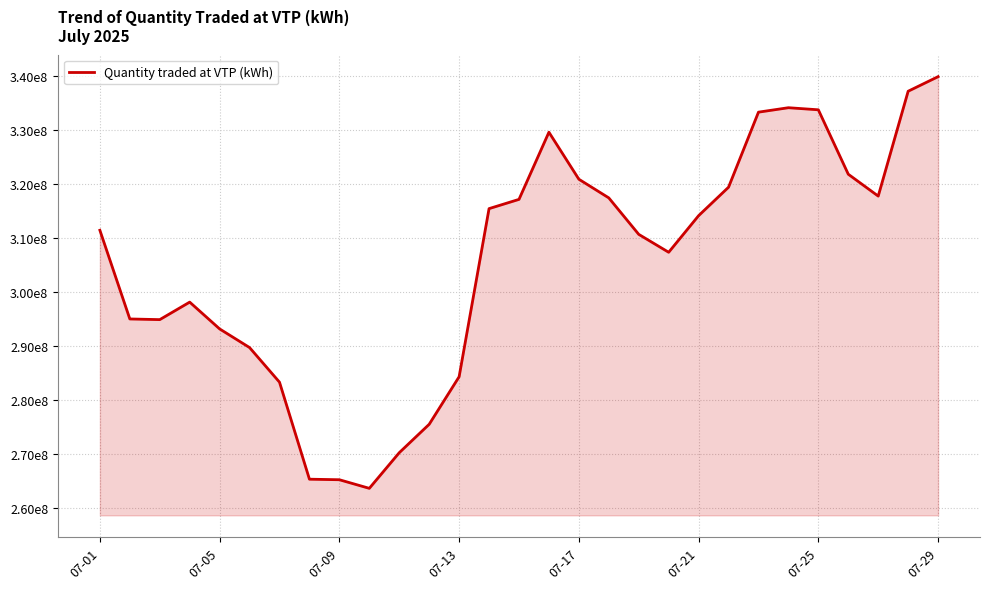

What is the minimum value shown in the chart?

263592681.0